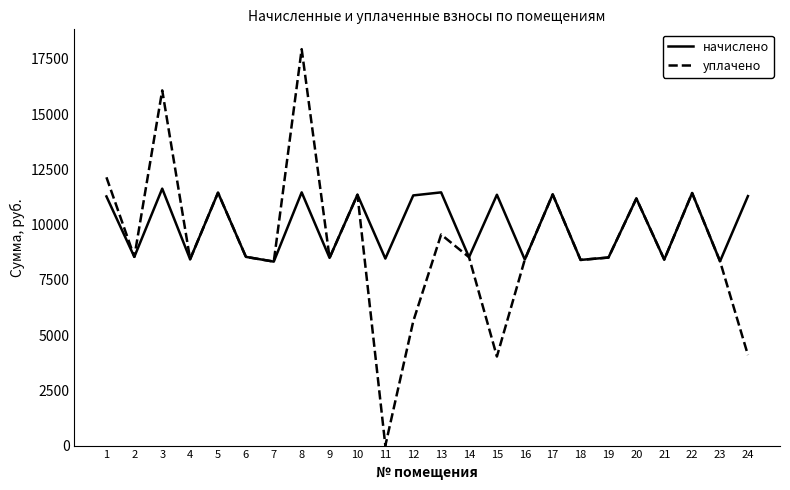

The value of уплачено at 9 is 15252.1. True or false?

False